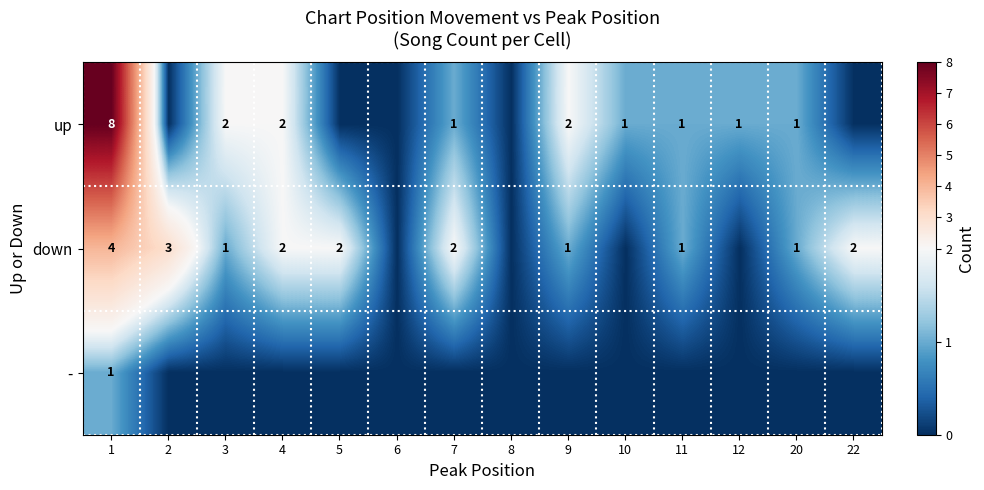

Rank the series at 1 from highest to lowest value.

up, down, -